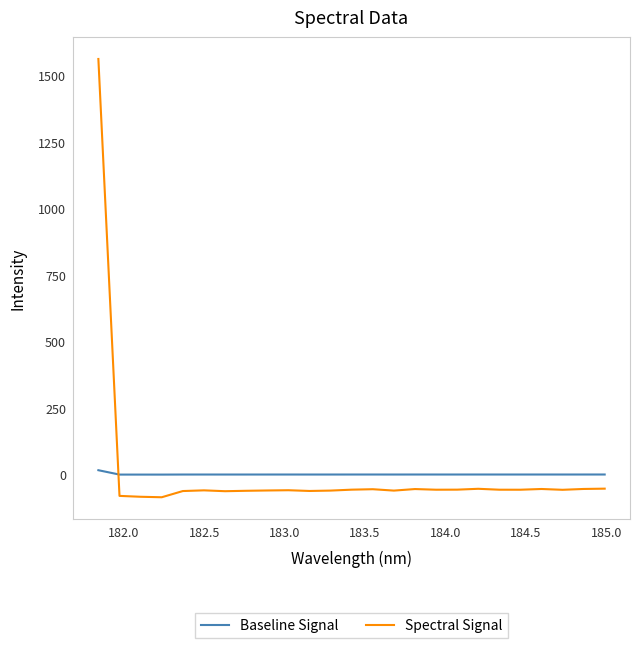

What is the minimum value for Spectral Signal?

-86.1